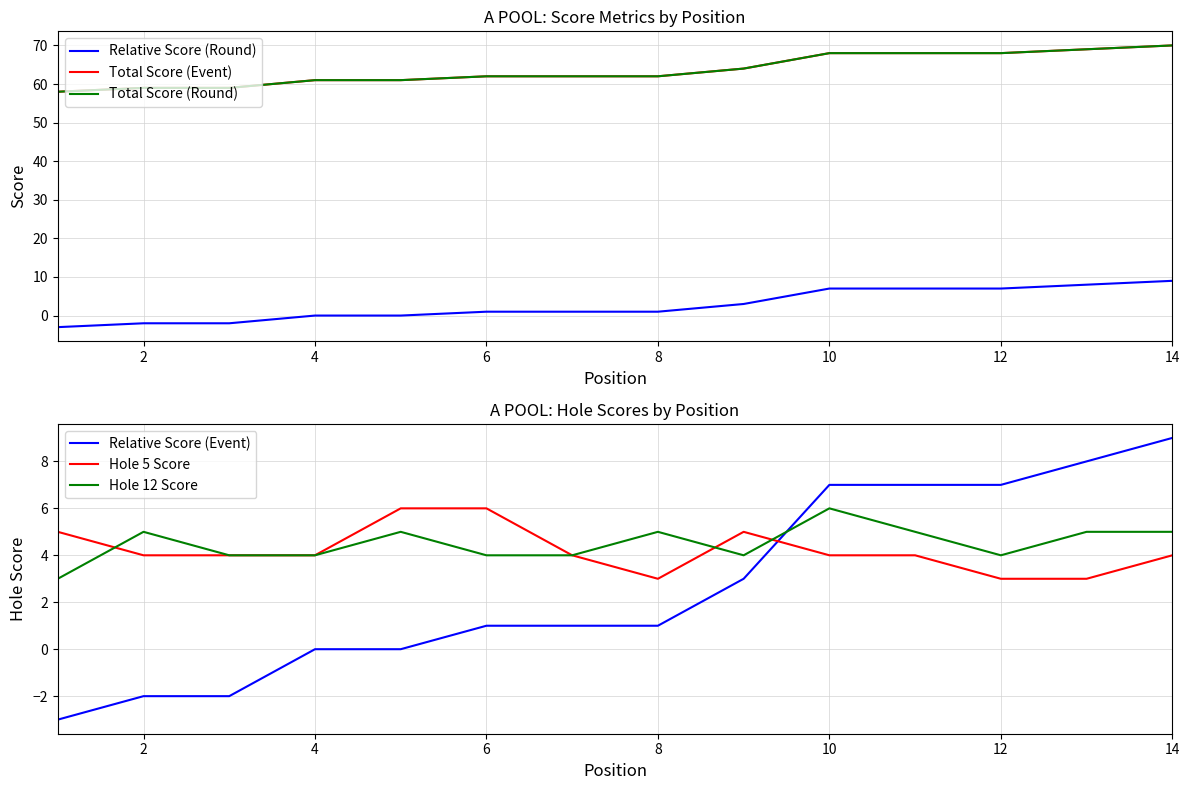

What is the difference between the maximum and minimum values in the Relative Score (Event) series?

12